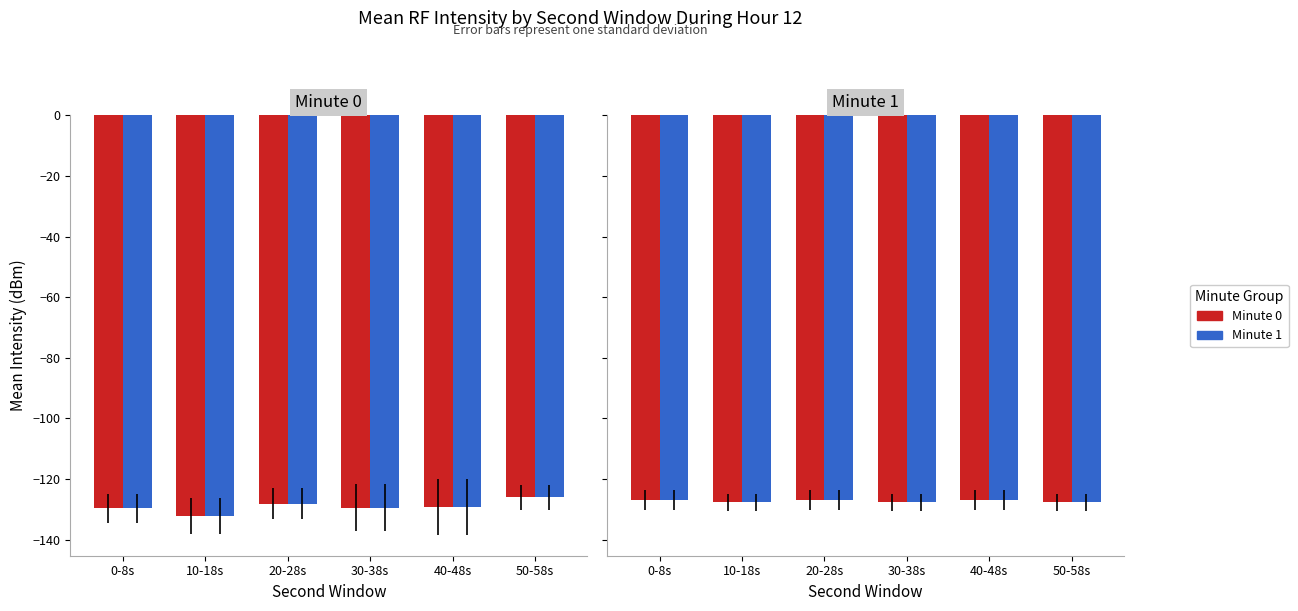

Does the chart contain stacked bars?

No